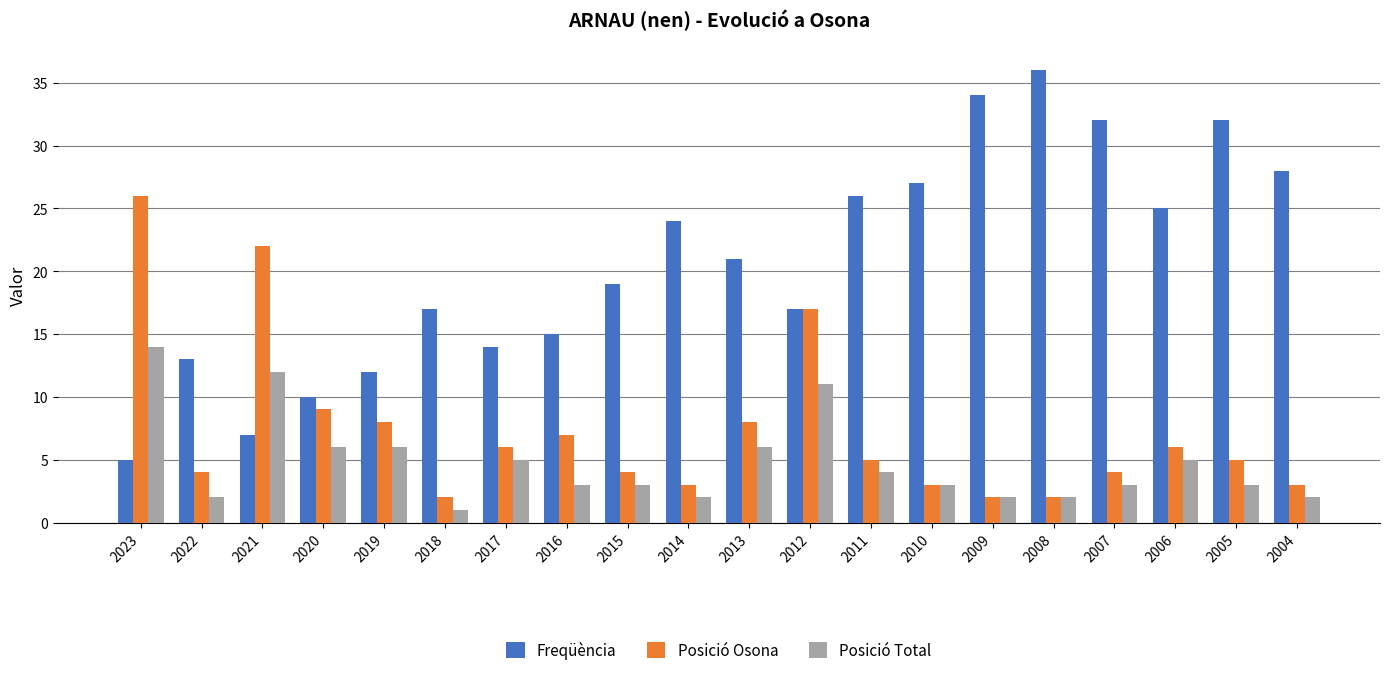

What is the value of the Posició Osona bar at the 15th from the left?

2